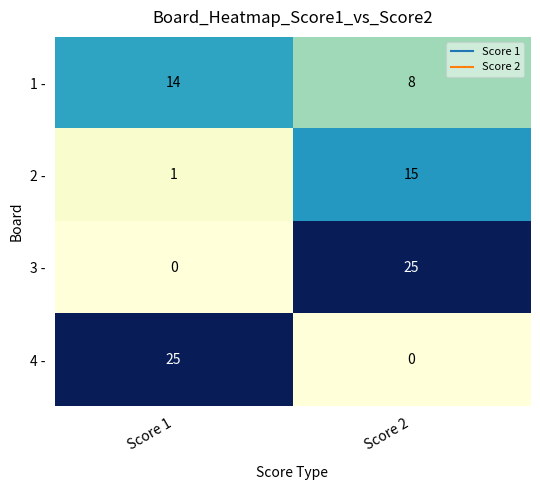

How many values in the 3 - series are below 25?

1